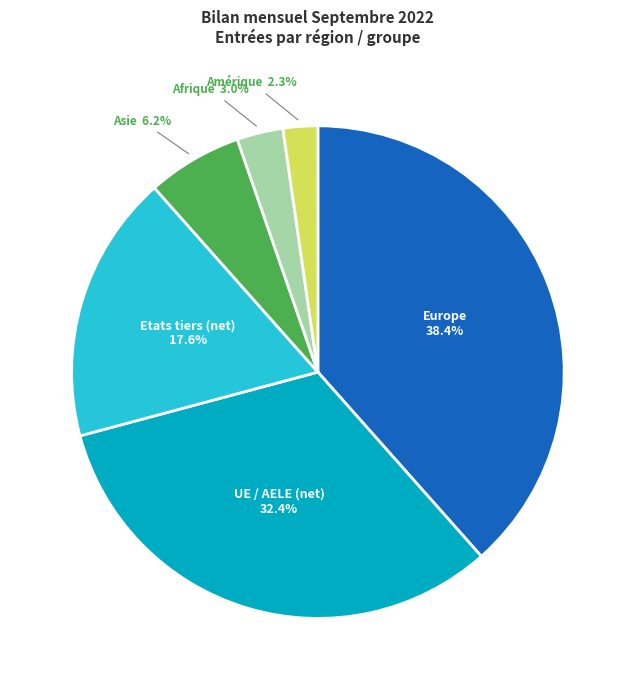

How many segments does this pie chart have?

6